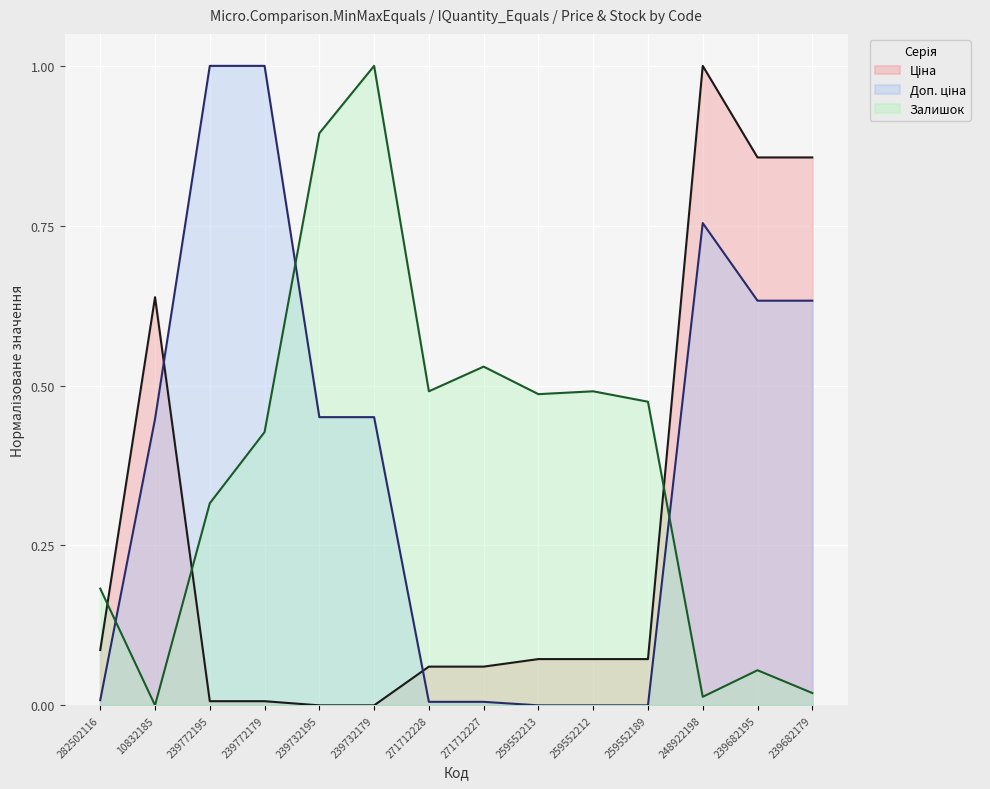

Which has a higher value, 271712227 or 239682179?

239682179